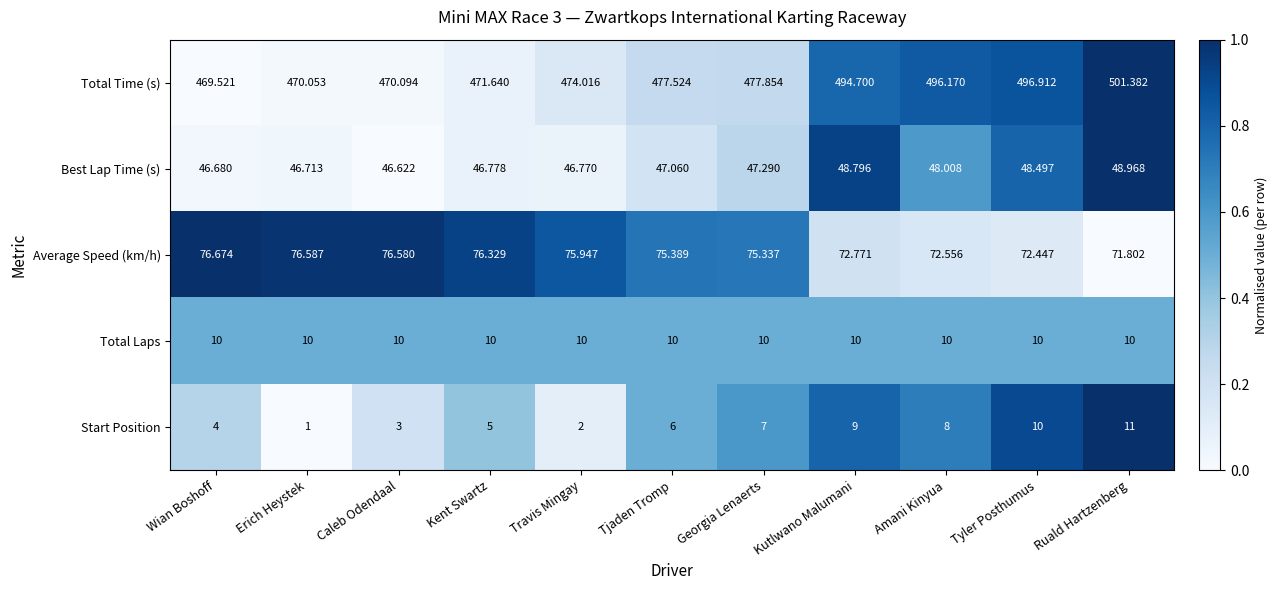

Rank the series by their maximum value, from highest to lowest.

Total Time (s), Average Speed (km/h), Best Lap Time (s), Start Position, Total Laps